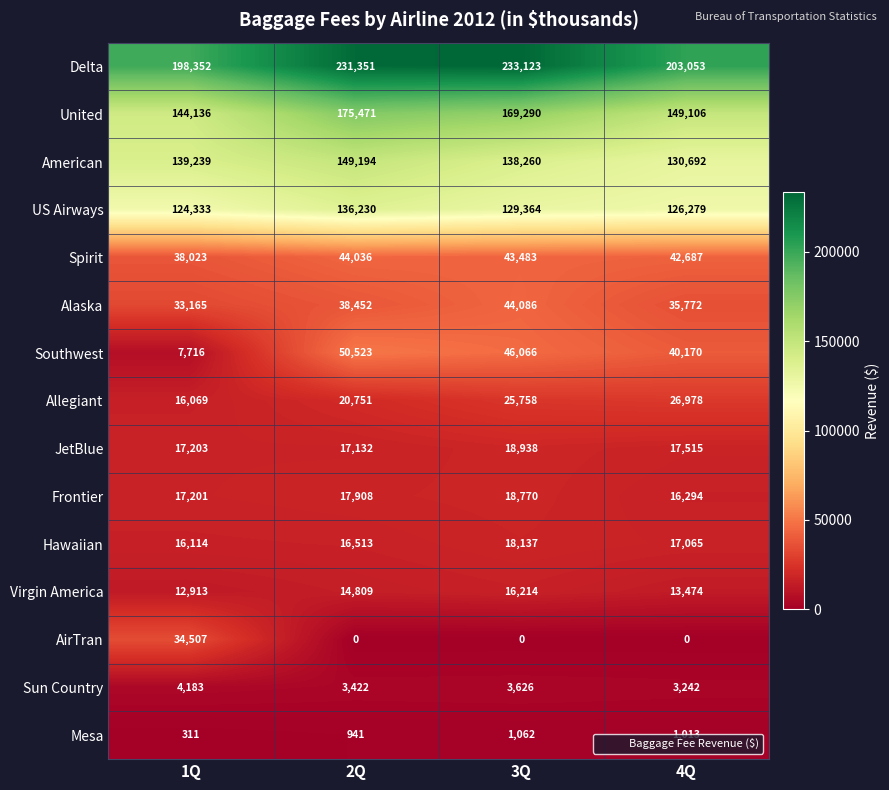

What is the maximum value for United?

175471